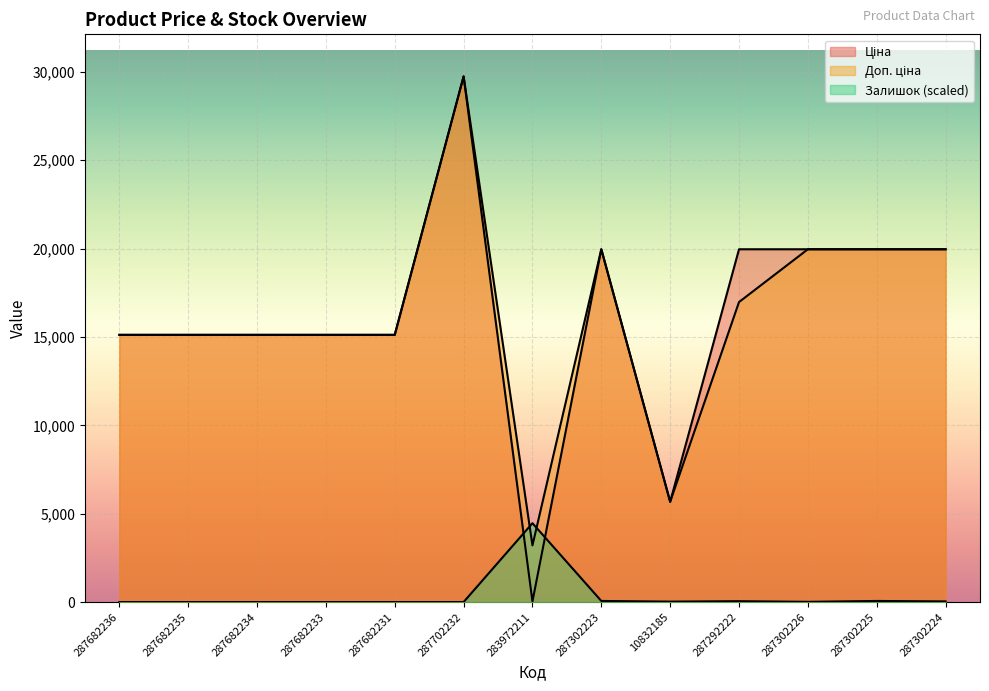

In Ціна, how many points are lower than both neighbors (excluding endpoints)?

2